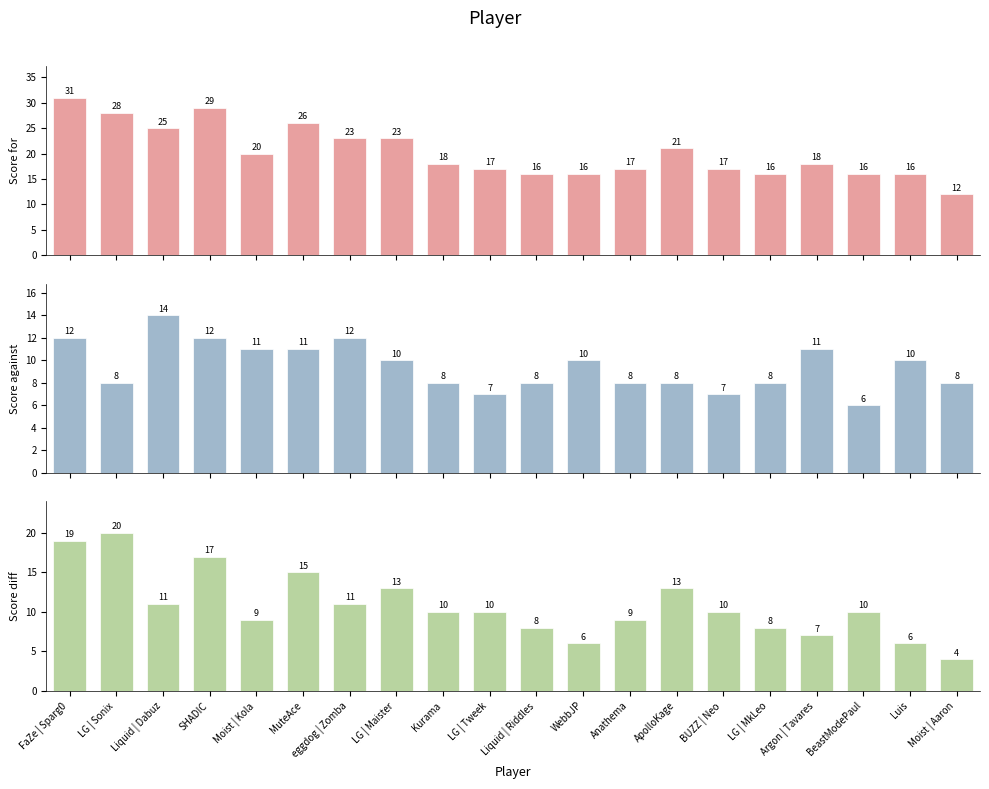

What are all the series names shown in the legend?

Score for, Score against, Score diff